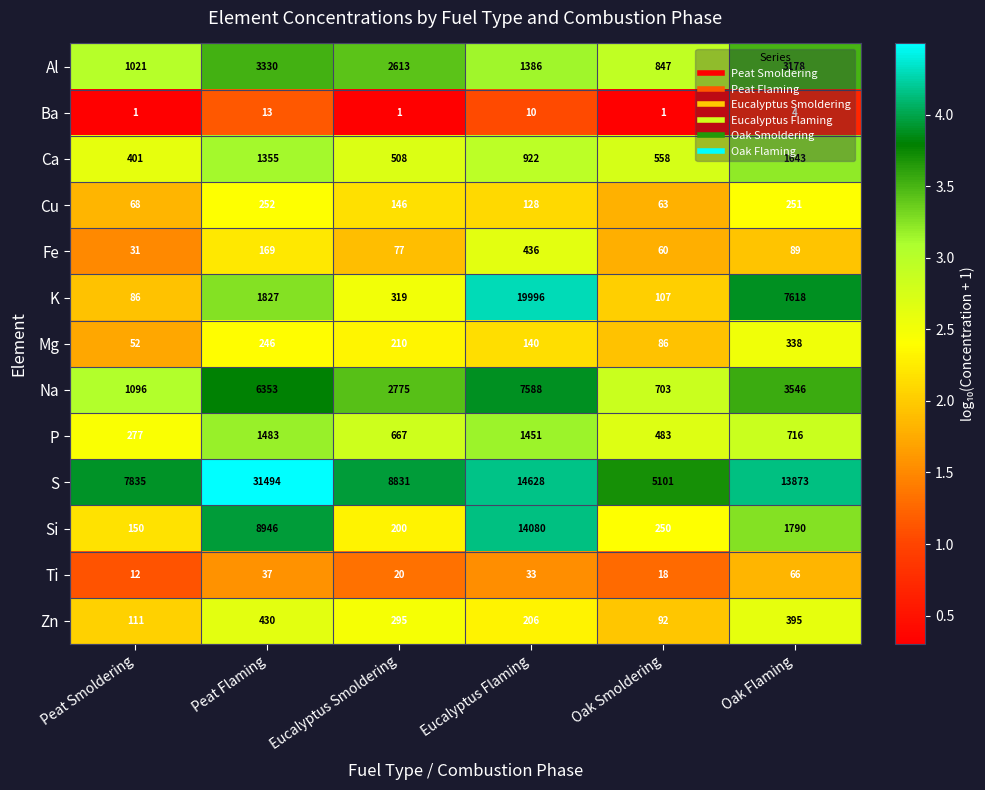

The Mg series shows 176 at Oak Flaming. True or false?

False